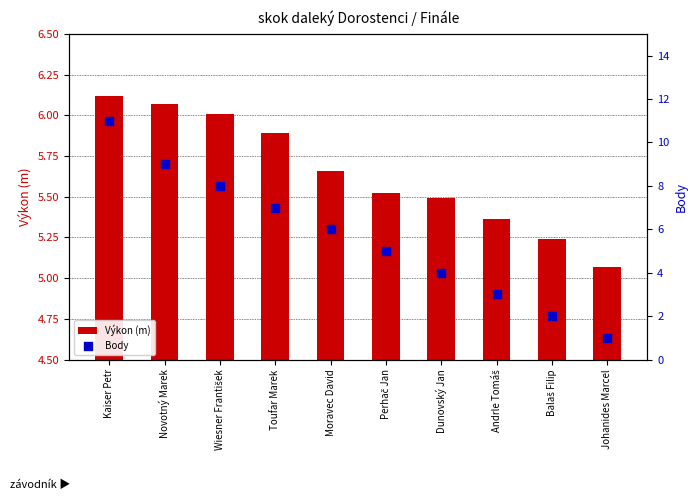

At how many categories does at least one series exceed 4?

10